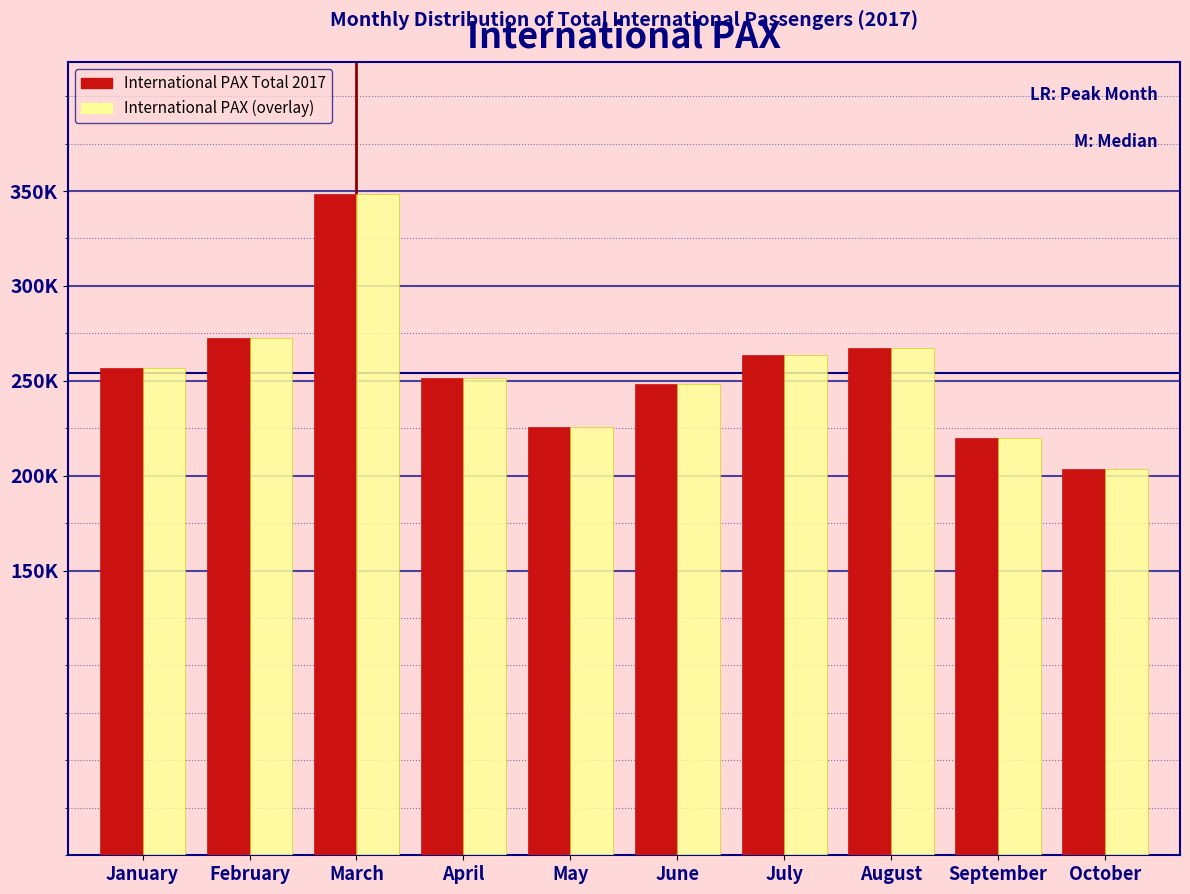

Does the chart contain stacked bars?

No